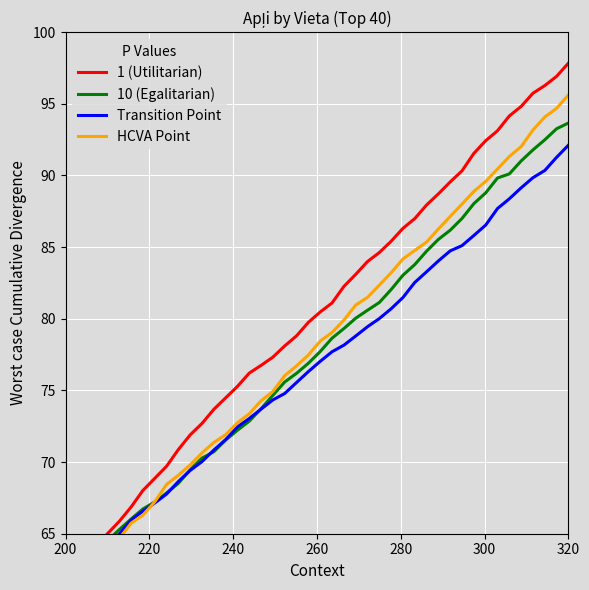

At how many categories does at least one series exceed 65?

39